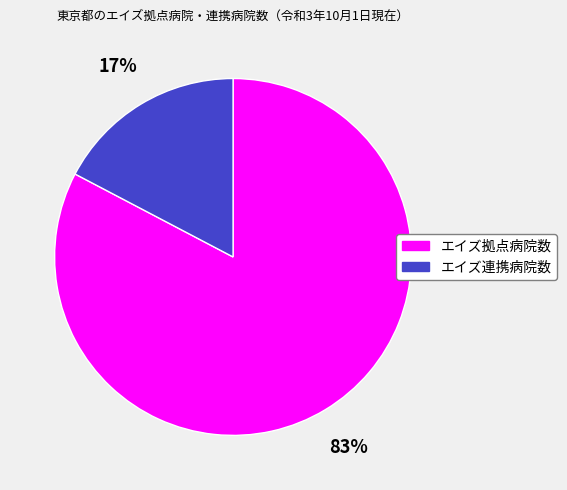

To the nearest percent, what portion does エイズ拠点病院数 represent?

83%